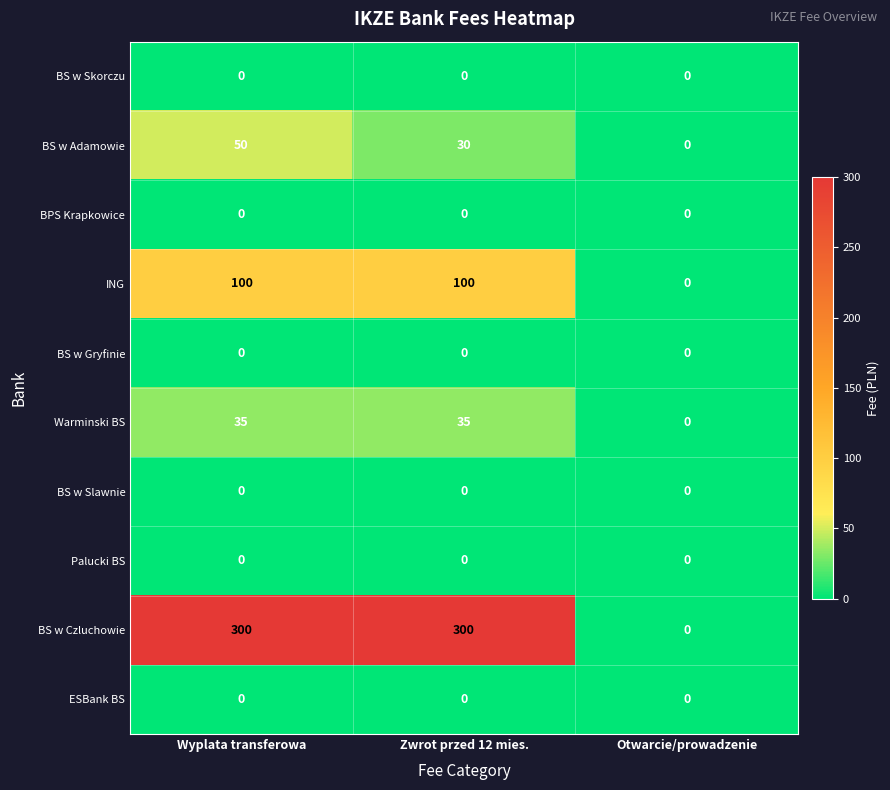

Reading left to right, transcribe all the data shown in this chart.

BS w Skorczu: 0	0	0
BS w Adamowie: 50	30	0
BPS Krapkowice: 0	0	0
ING: 100	100	0
BS w Gryfinie: 0	0	0
Warminski BS: 35	35	0
BS w Slawnie: 0	0	0
Palucki BS: 0	0	0
BS w Czluchowie: 300	300	0
ESBank BS: 0	0	0